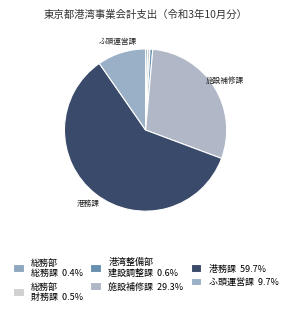

Count the number of slices in the pie.

6